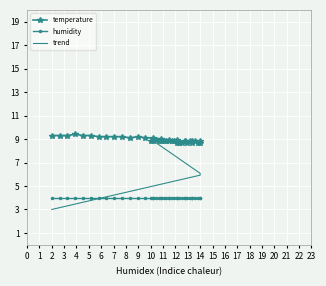

What are all the series names shown in the legend?

temperature, humidity, trend